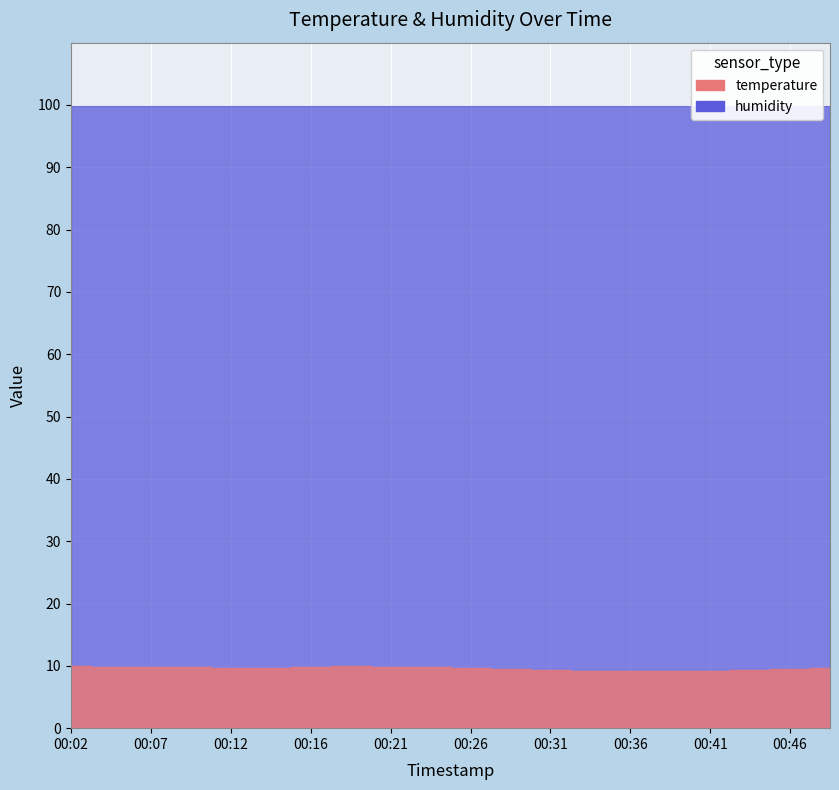

Does the chart display data point markers on the line(s)?

No